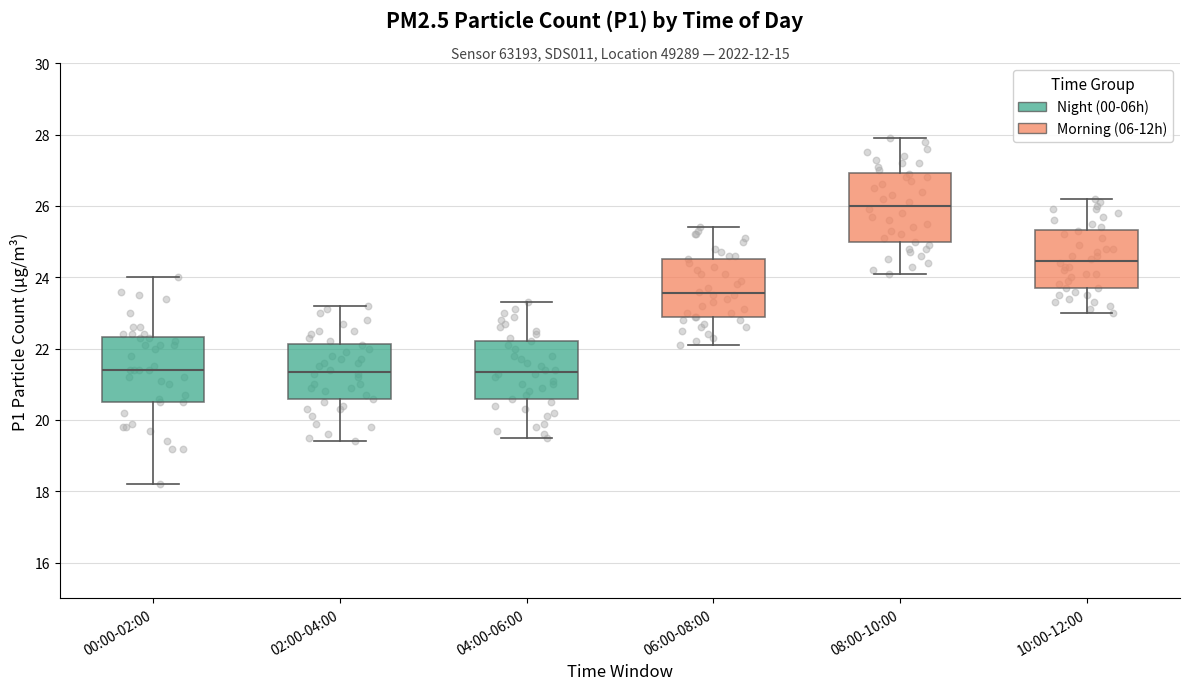

Reading left to right, read every box against the y-axis: the position of its median line, the range the box covers, and the ends of its whiskers. The values are not printed on the chart, so give them approximately, as read against the axis.

00:00-02:00: median 21.4, box 20.6 to 22.4, whiskers 18.2 to 24.0
02:00-04:00: median 21.4, box 20.6 to 22.2, whiskers 19.4 to 23.2
04:00-06:00: median 21.4, box 20.6 to 22.2, whiskers 19.6 to 23.4
06:00-08:00: median 23.6, box 22.8 to 24.6, whiskers 22.2 to 25.4
08:00-10:00: median 26.0, box 25.0 to 27.0, whiskers 24.2 to 28.0
10:00-12:00: median 24.4, box 23.8 to 25.4, whiskers 23.0 to 26.2